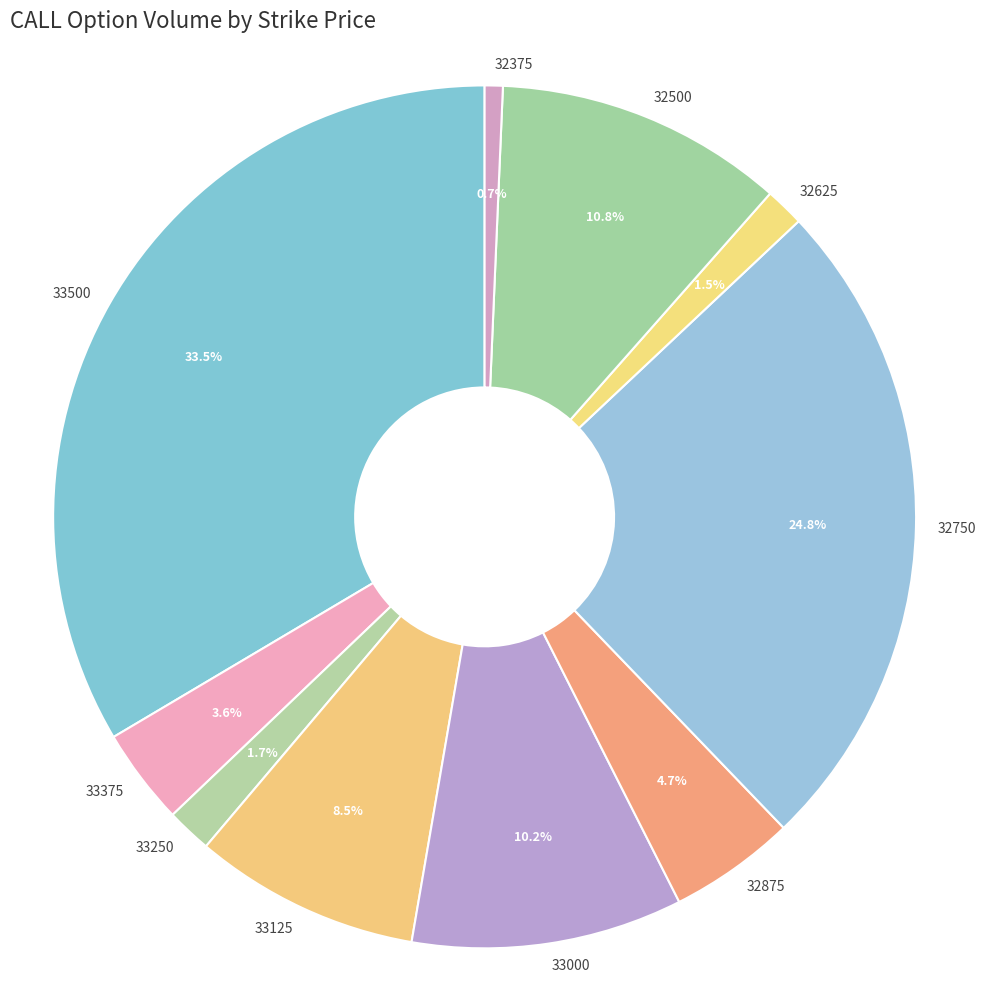

Does 33375 account for over 50% of the chart?

No